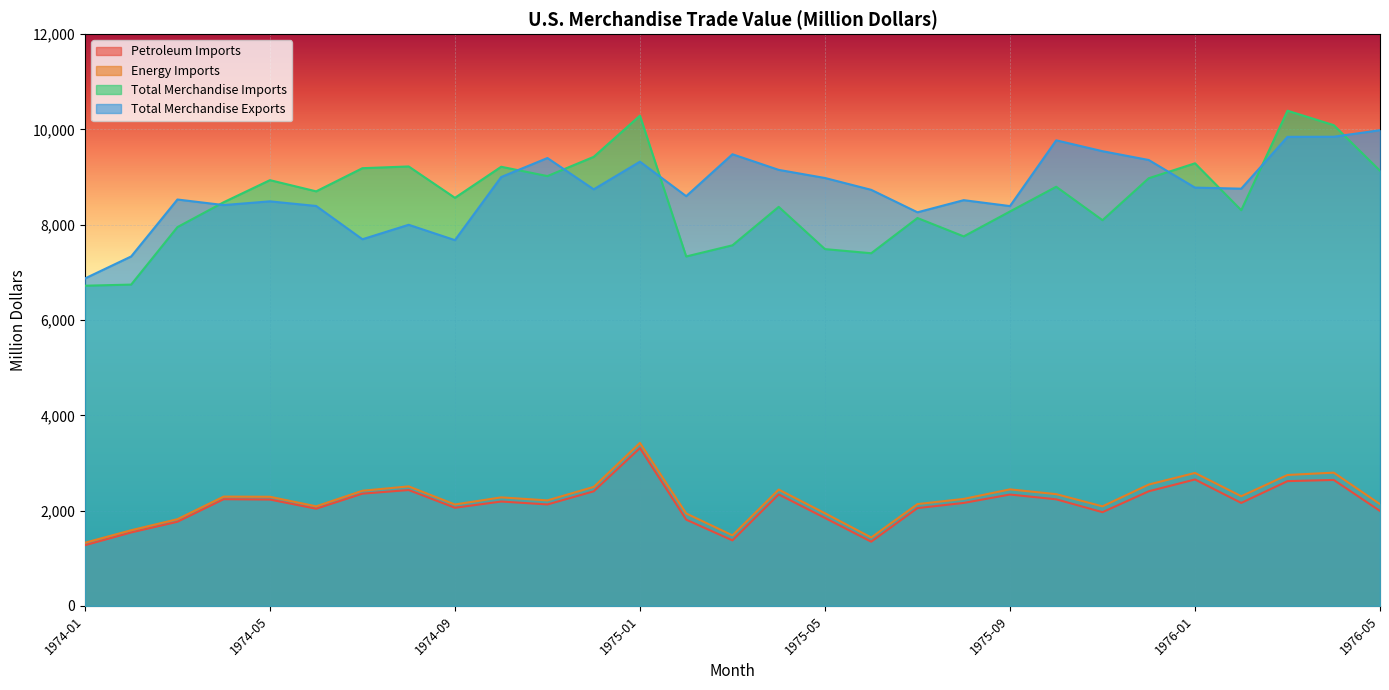

What is the label of the 27th point from the left?

1976-03